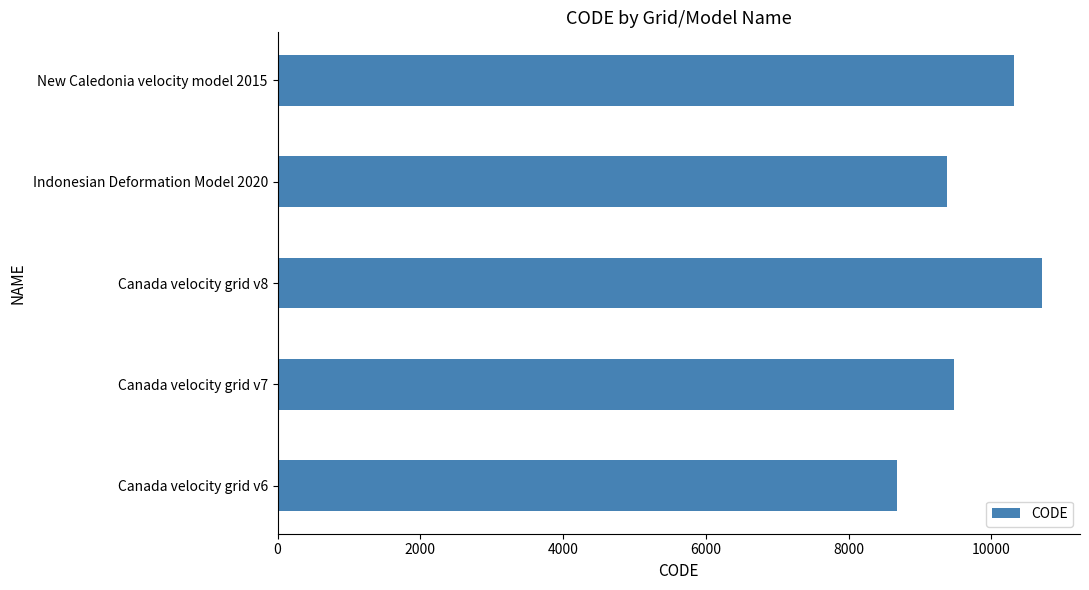

Reading bottom to top, what are all the values shown in this chart?

8676	9483	10707	9375	10323